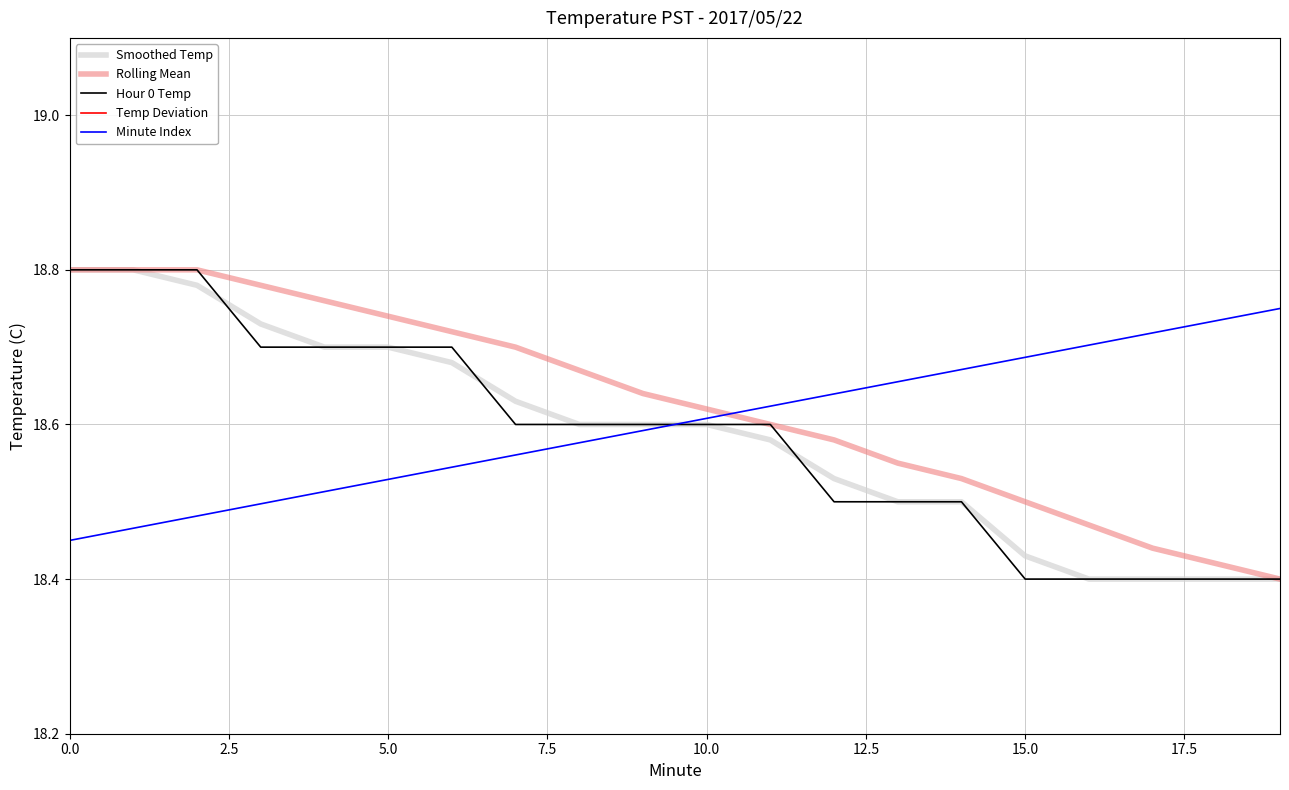

At how many categories does at least one series exceed 14?

20